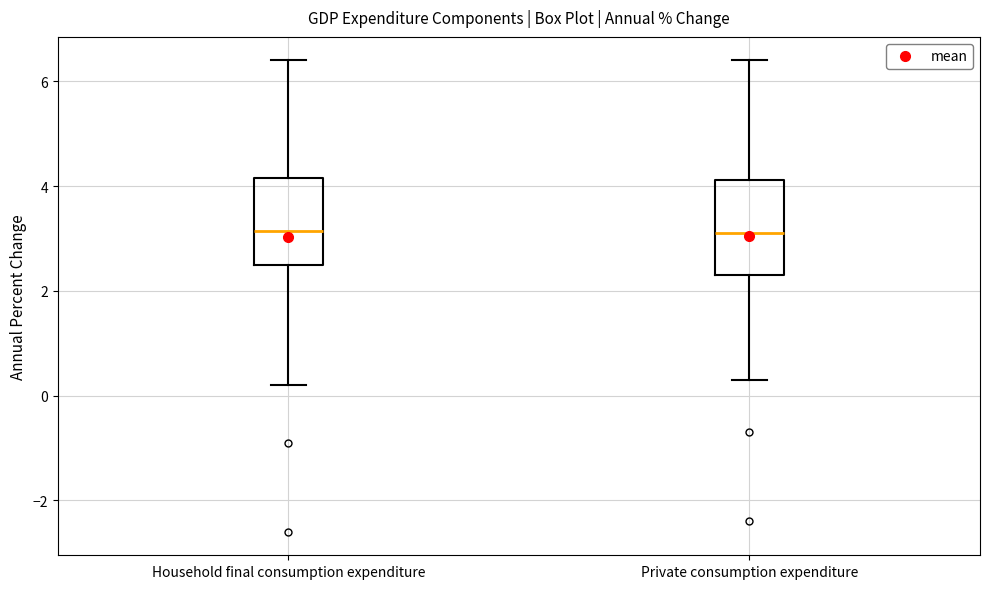

Reading left to right, read every box against the y-axis: the position of its median line, the range the box covers, and the ends of its whiskers. The values are not printed on the chart, so give them approximately, as read against the axis.

Household final consumption expenditure: median 3.2, box 2.6 to 4.2, whiskers 0.2 to 6.4
Private consumption expenditure: median 3.2, box 2.4 to 4.2, whiskers 0.4 to 6.4